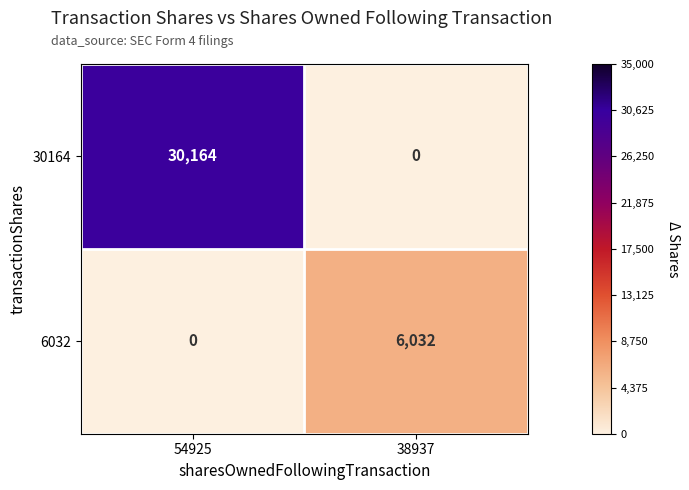

What is the total value across all series at 54925?

30164